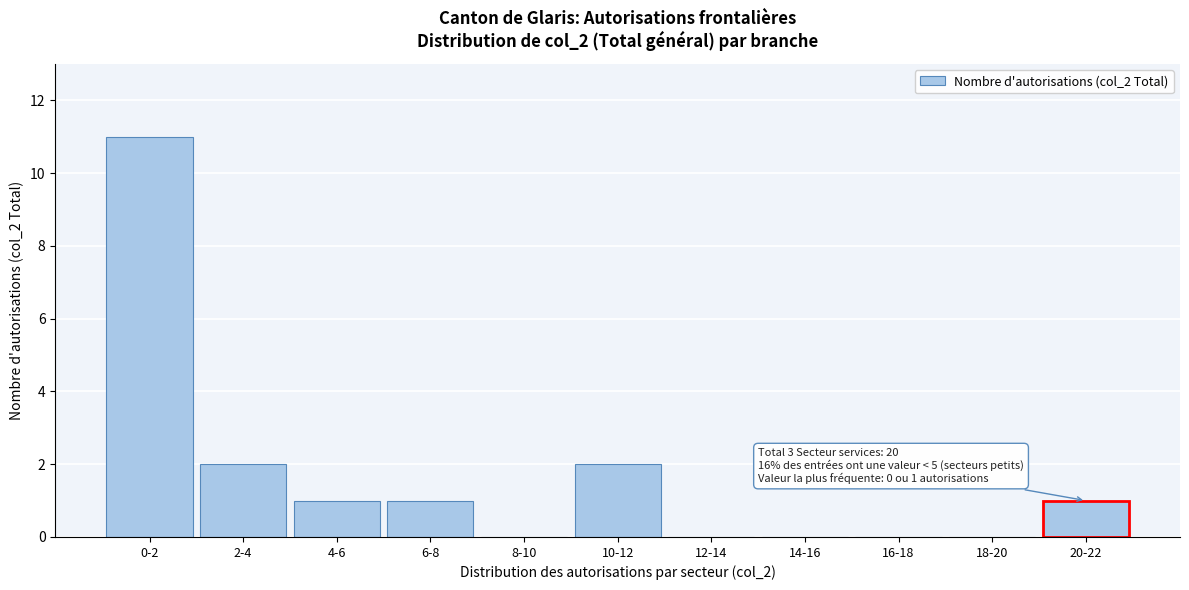

Reading left to right, list all the values displayed in this chart.

0-2=11	2-4=2	4-6=1	6-8=1	8-10=0	10-12=2	12-14=0	14-16=0	16-18=0	18-20=0	20-22=1